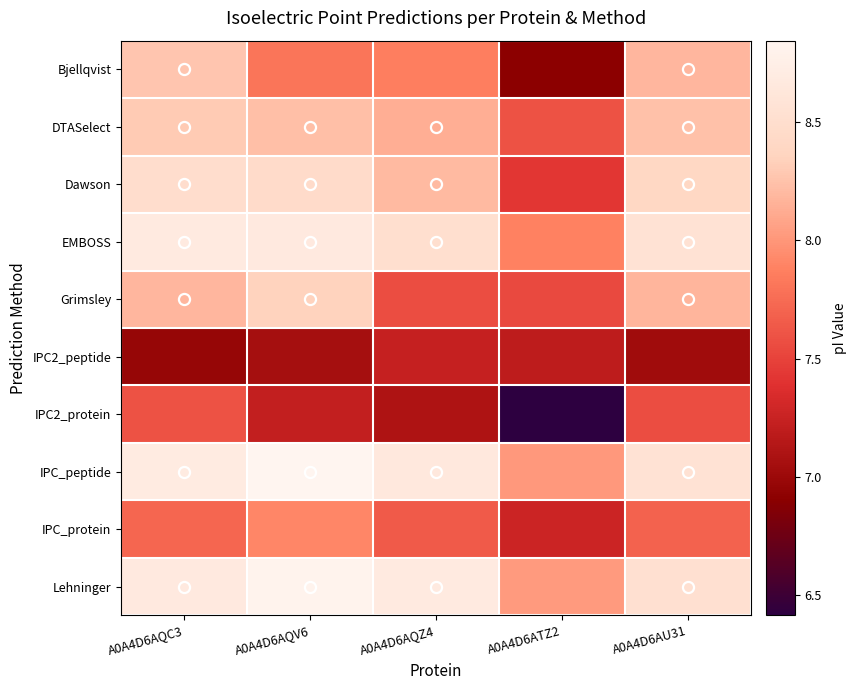

Rank the series by their maximum value, from highest to lowest.

IPC_peptide, Lehninger, EMBOSS, Dawson, Grimsley, DTASelect, Bjellqvist, IPC_protein, IPC2_protein, IPC2_peptide